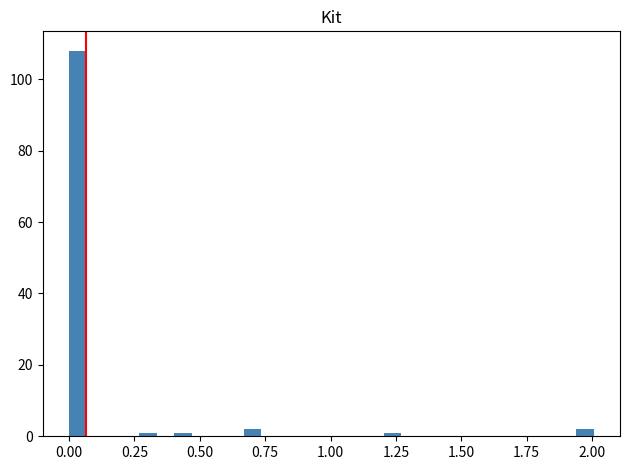

Around what value on the x-axis is the tallest bar? Give the approximate position of its centre, as read against the axis.

0.05